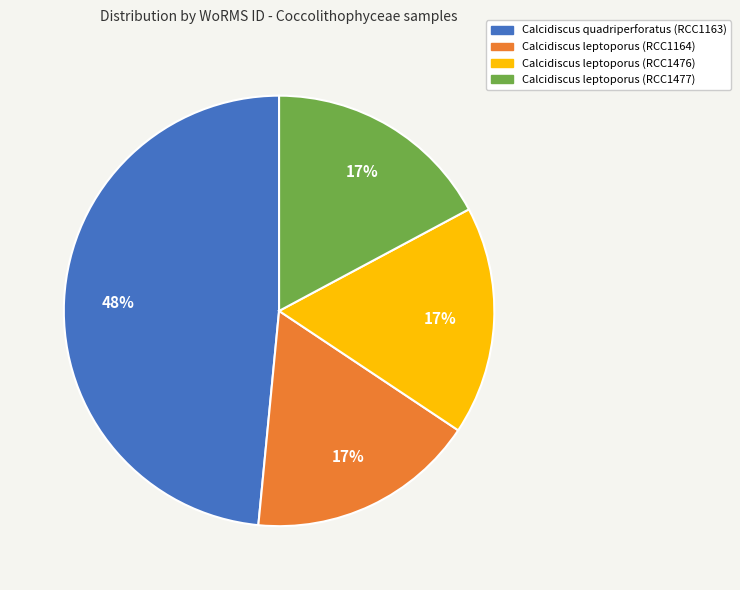

Is the sum of Calcidiscus leptoporus (RCC1476) and Calcidiscus leptoporus (RCC1164) greater than half?

No